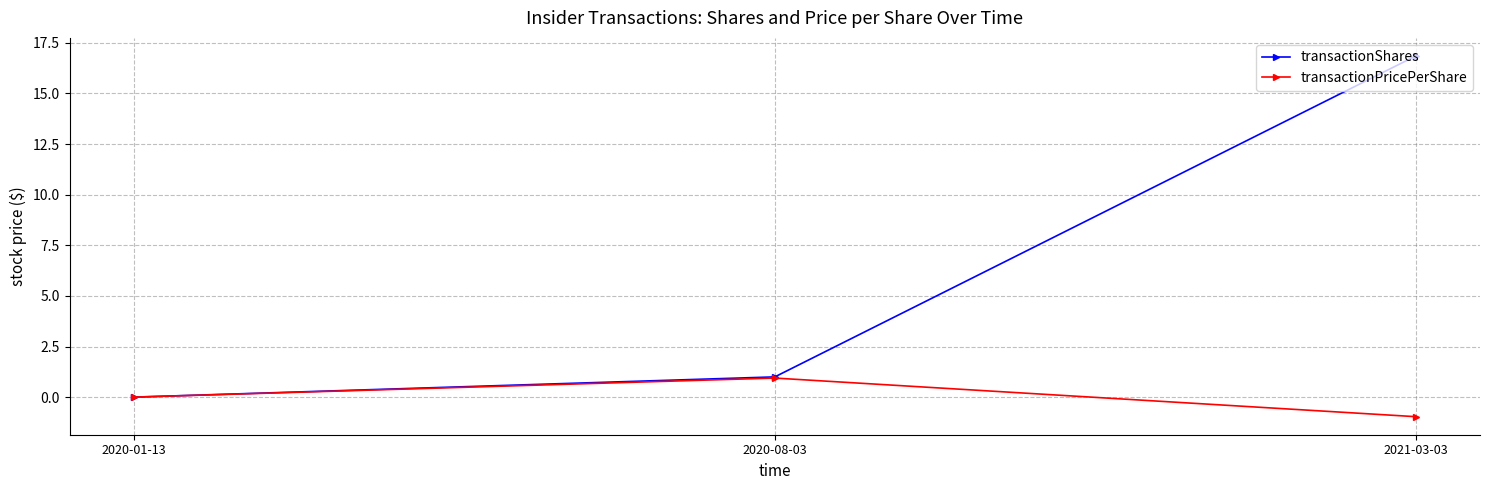

Which series has the largest range (max minus min)?

transactionShares